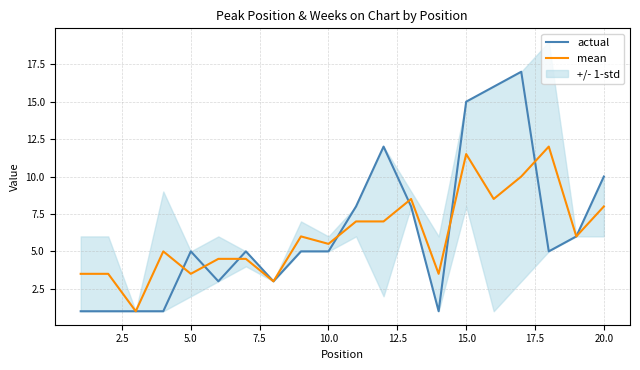

True or false: mean has a value of 3.3 at 10.0.

False